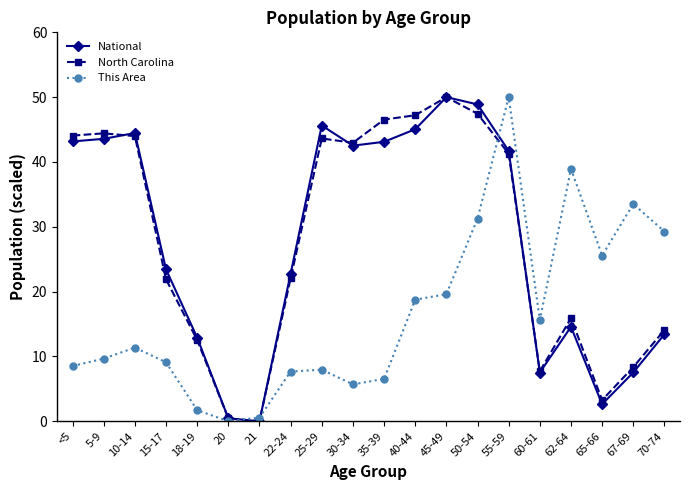

At which label does North Carolina reach its peak?

45-49